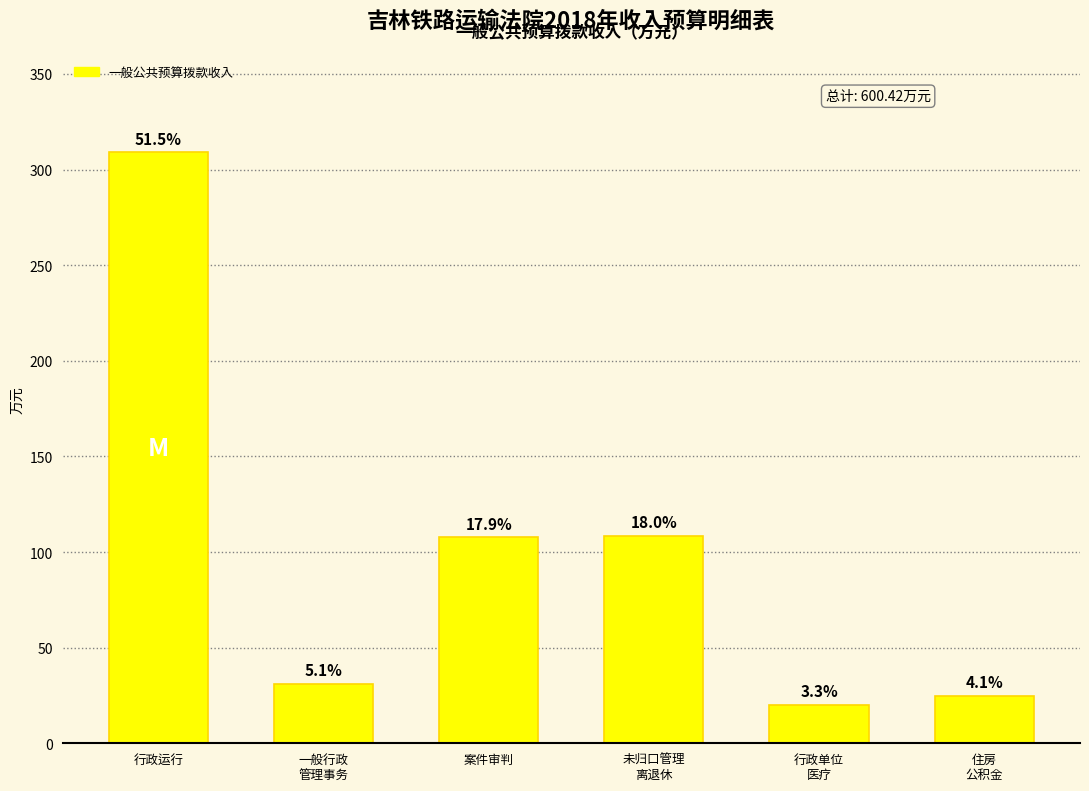

How many bars are there in total?

6